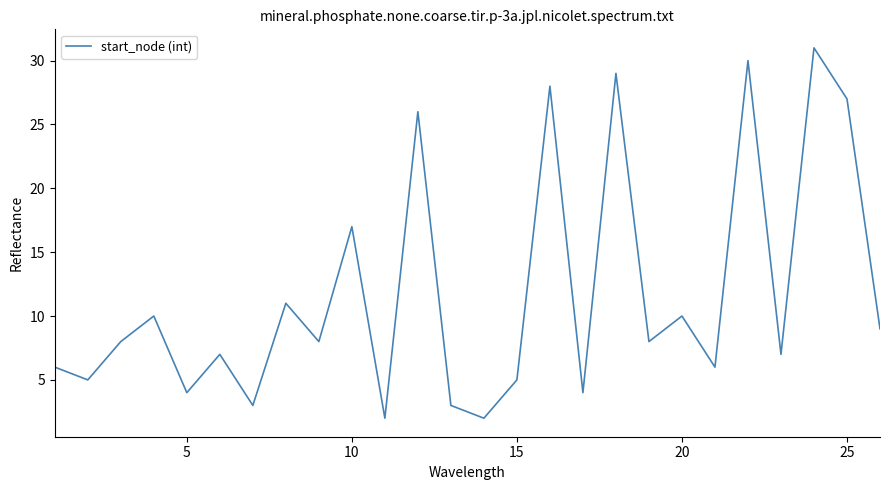

What is the difference between the maximum and minimum values?

29